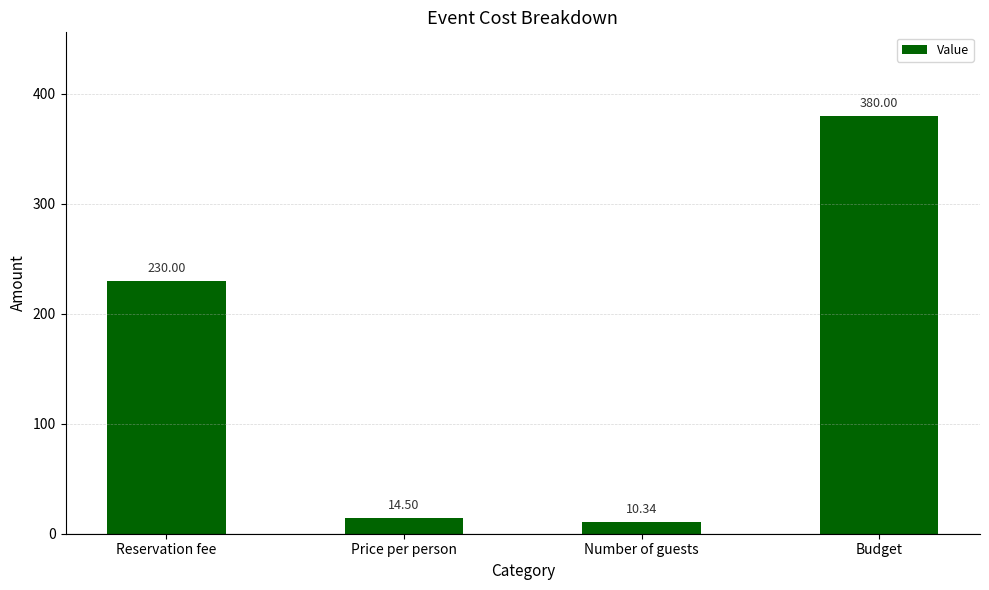

The value at Number of guests is 10.3. True or false?

True